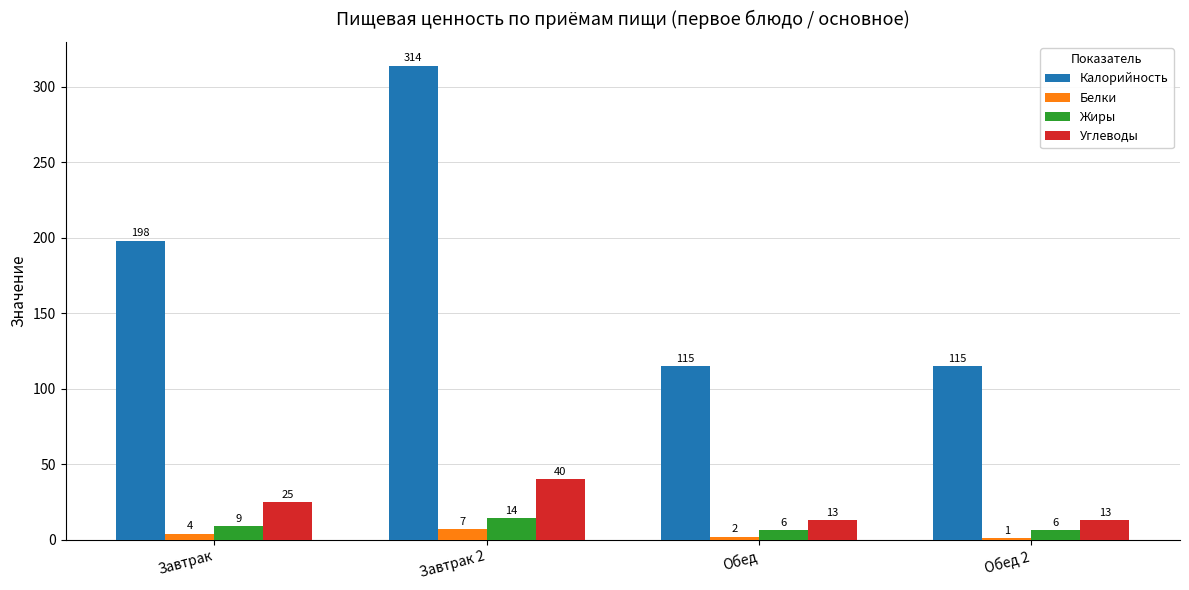

Which category has the highest value in the Белки series?

Завтрак 2